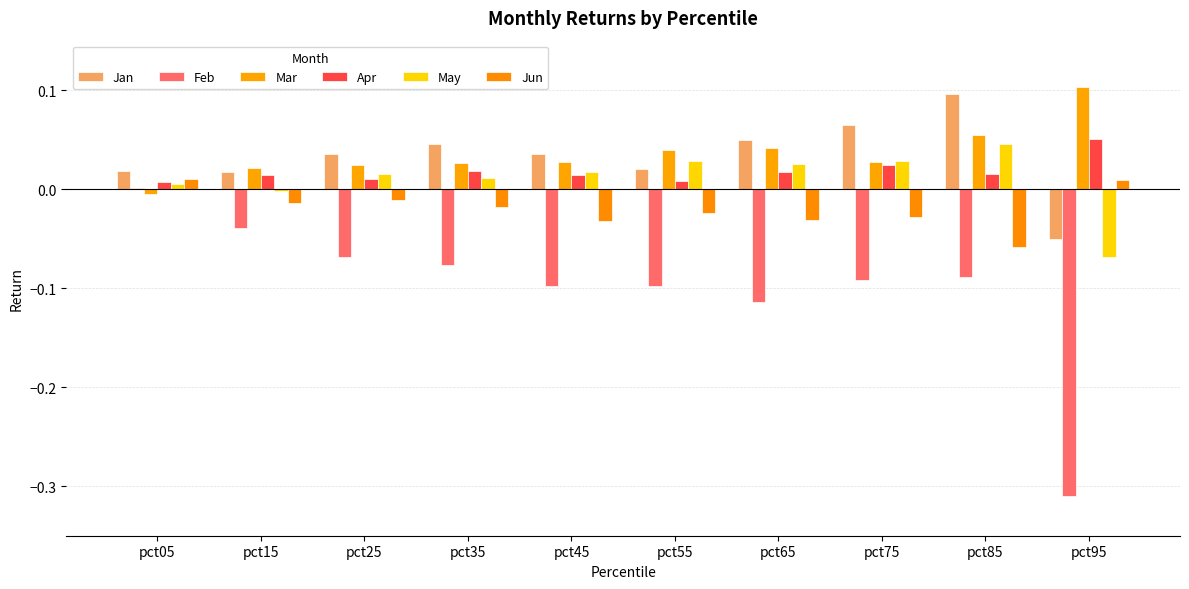

Count the number of categories in the chart.

10